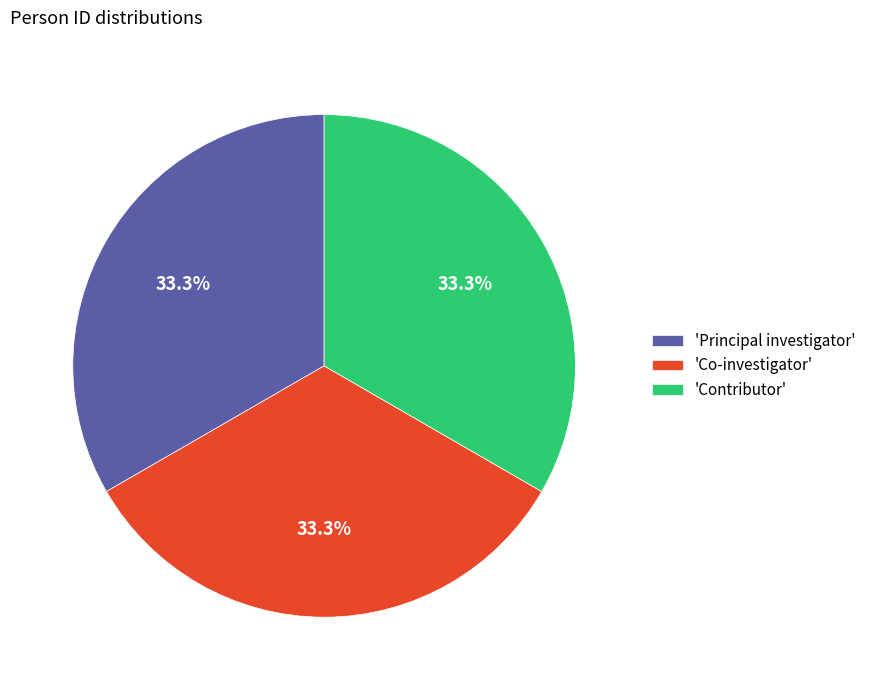

What portion of the pie excludes 'Contributor'?

66.7%